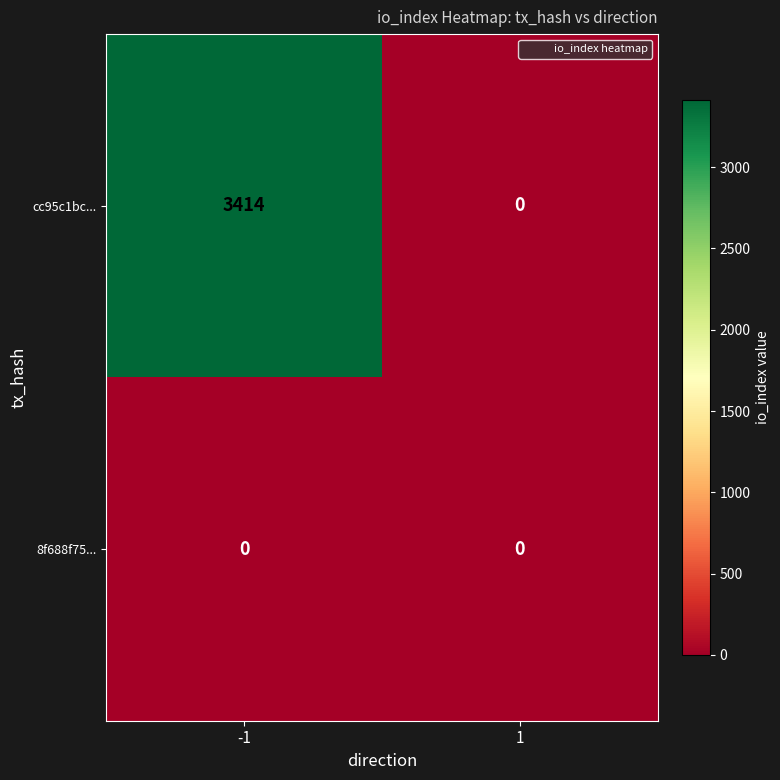

What is the maximum value for cc95c1bc...?

3414